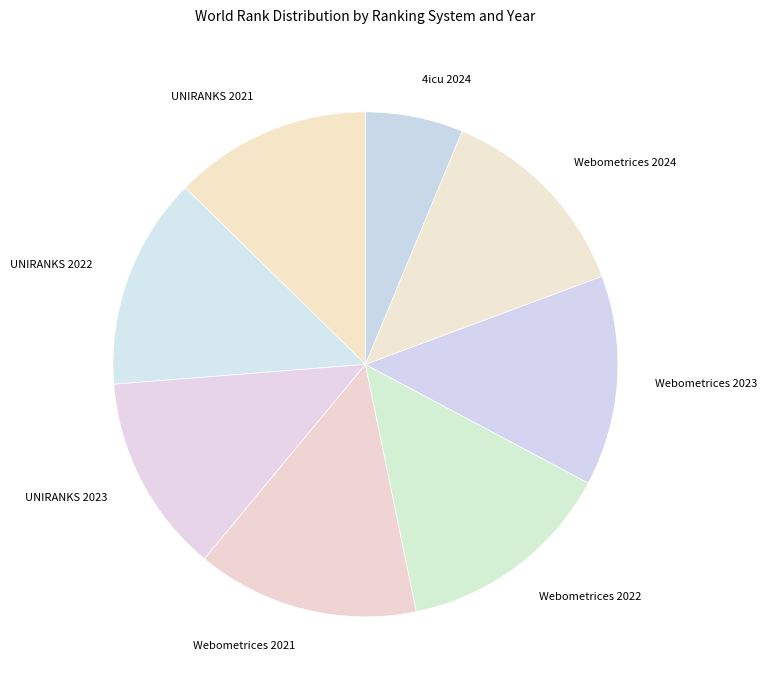

Do Webometrices 2021 and UNIRANKS 2023 together represent more than half of the pie?

No